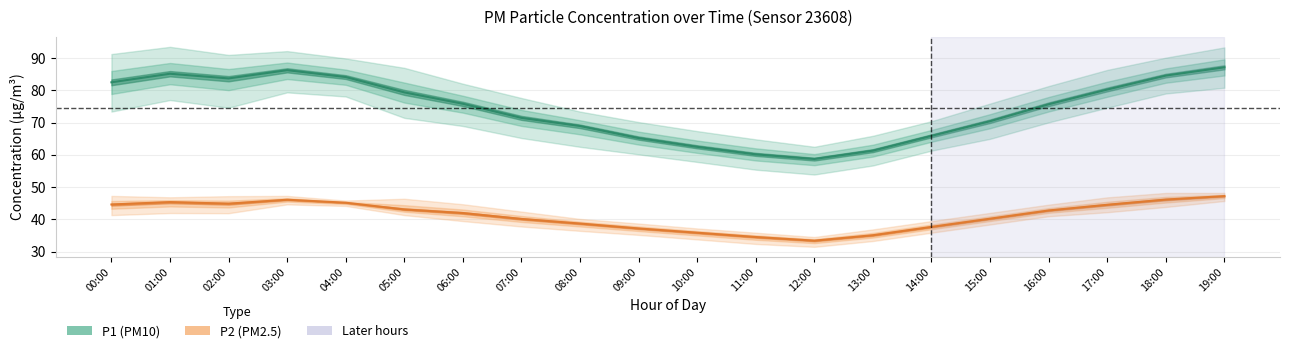

What is the maximum value for P2_upper?

48.2